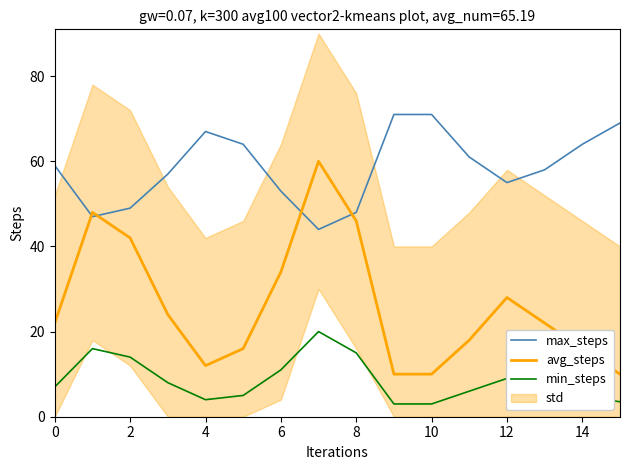

The value of min_steps at 6 is 11.0. True or false?

True